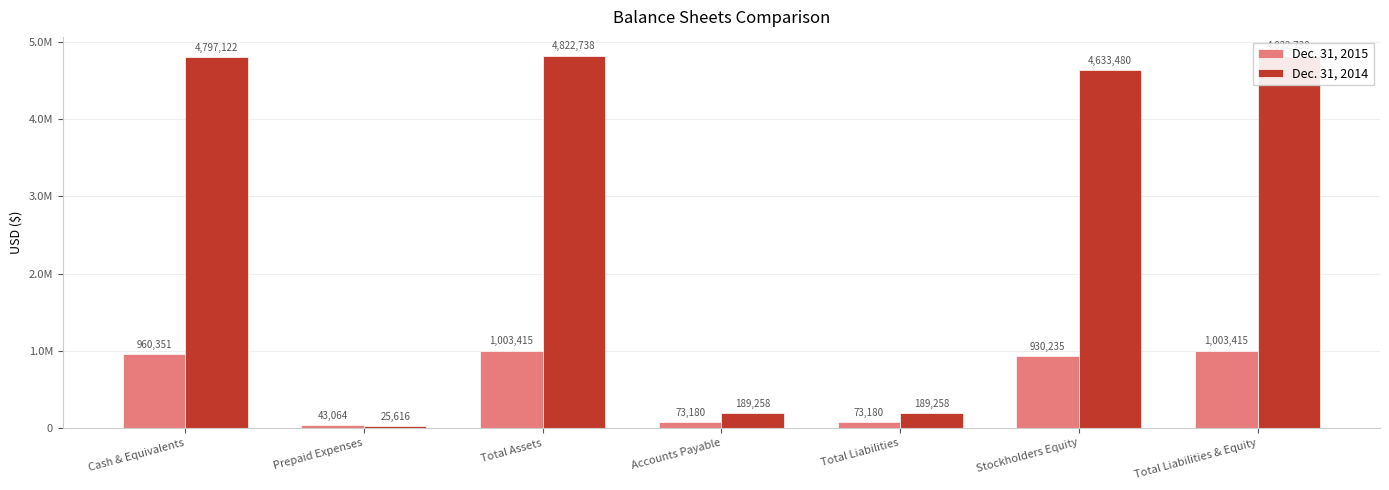

The Dec. 31, 2015 series shows 1003415 at Total Liabilities & Equity. True or false?

True